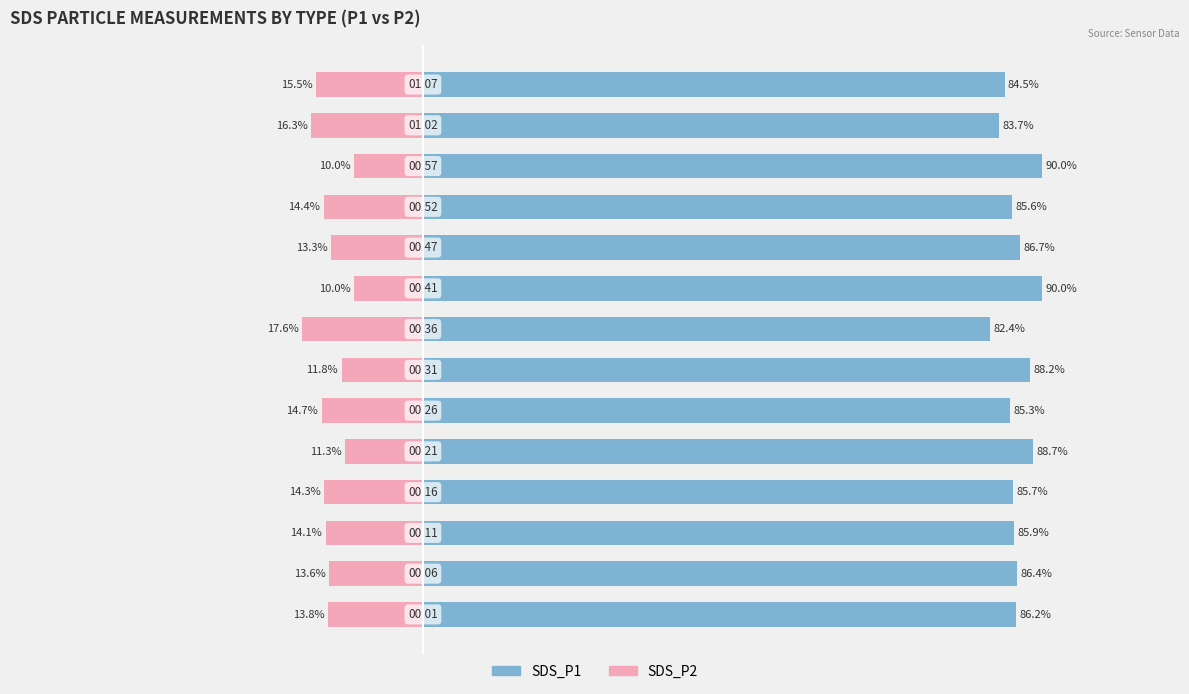

What is the average value of the SDS_P1 series?

86.4